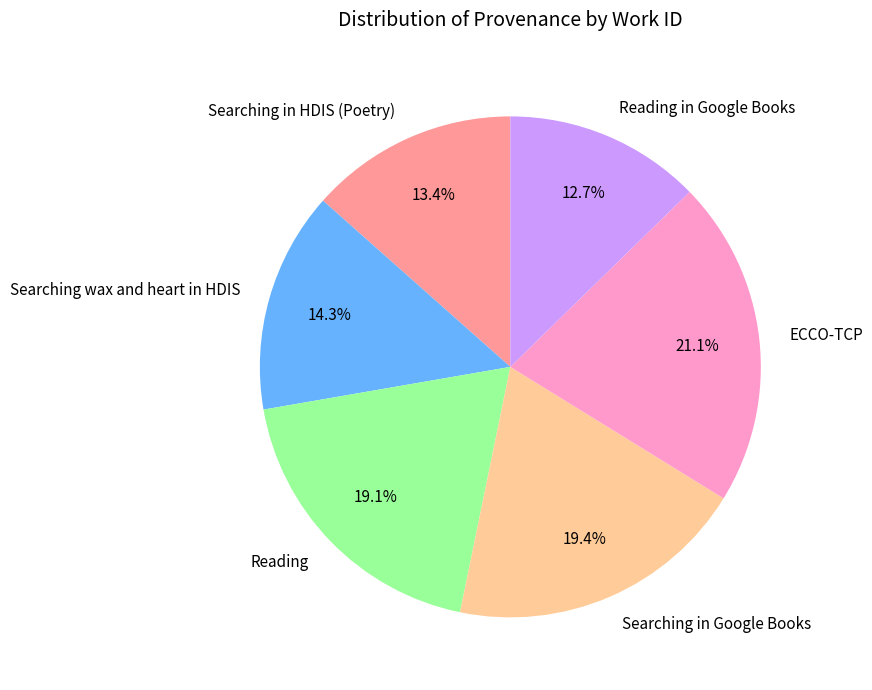

Which has a higher value, Searching in HDIS (Poetry) or Reading?

Reading